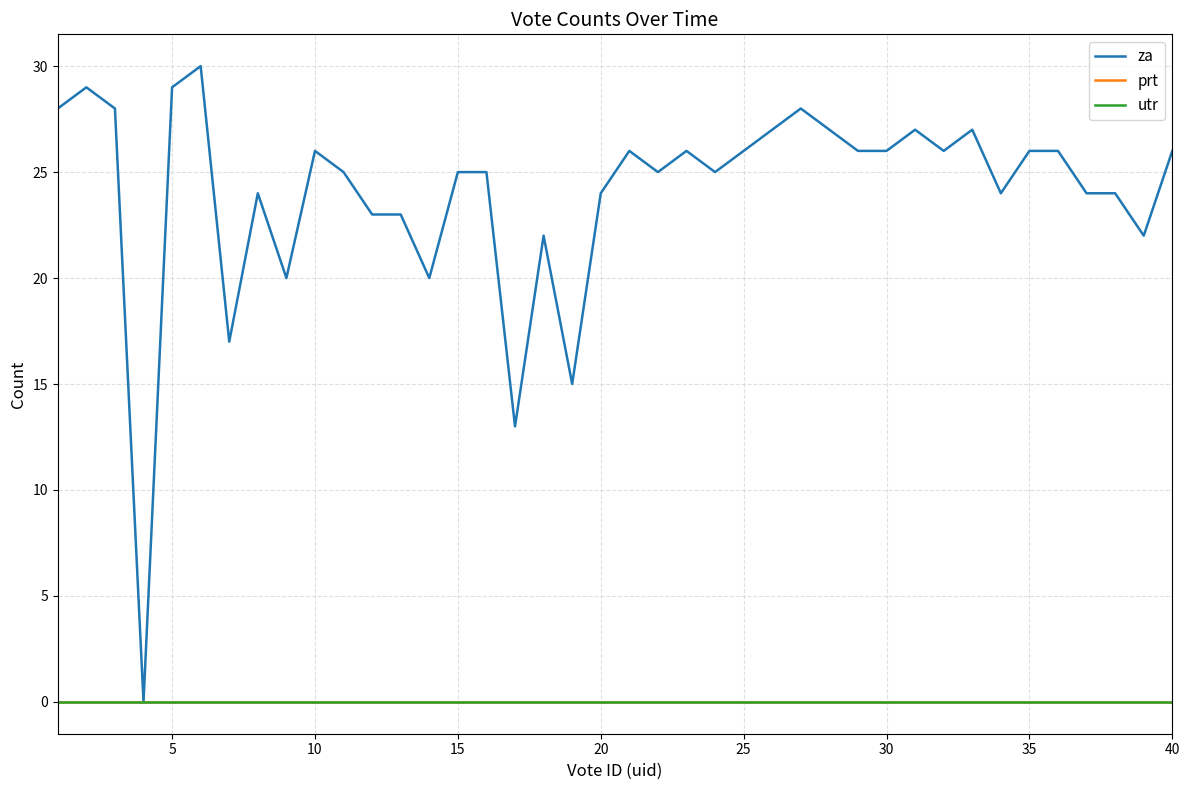

True or false: utr and za intersect in this chart.

False